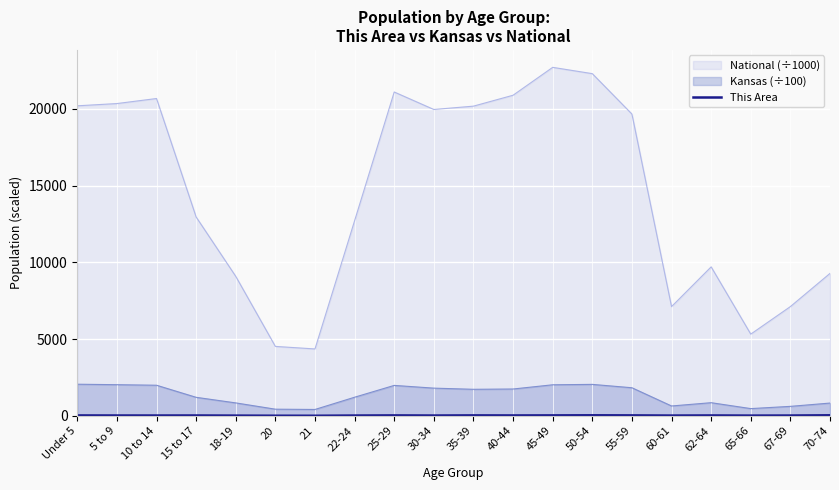

How many values are below 17?

10